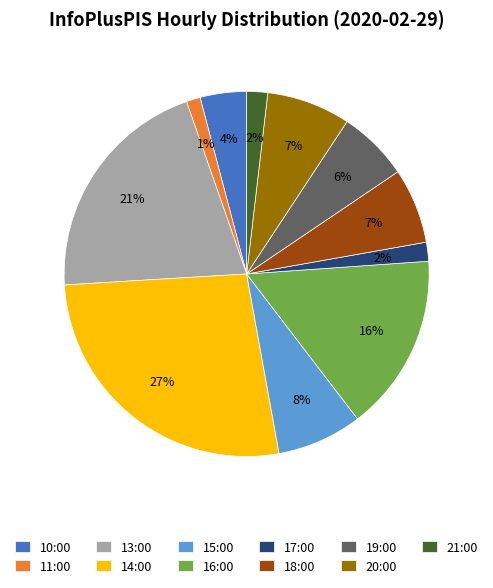

To the nearest percent, what is the difference between the largest and smallest slice percentages?

26%